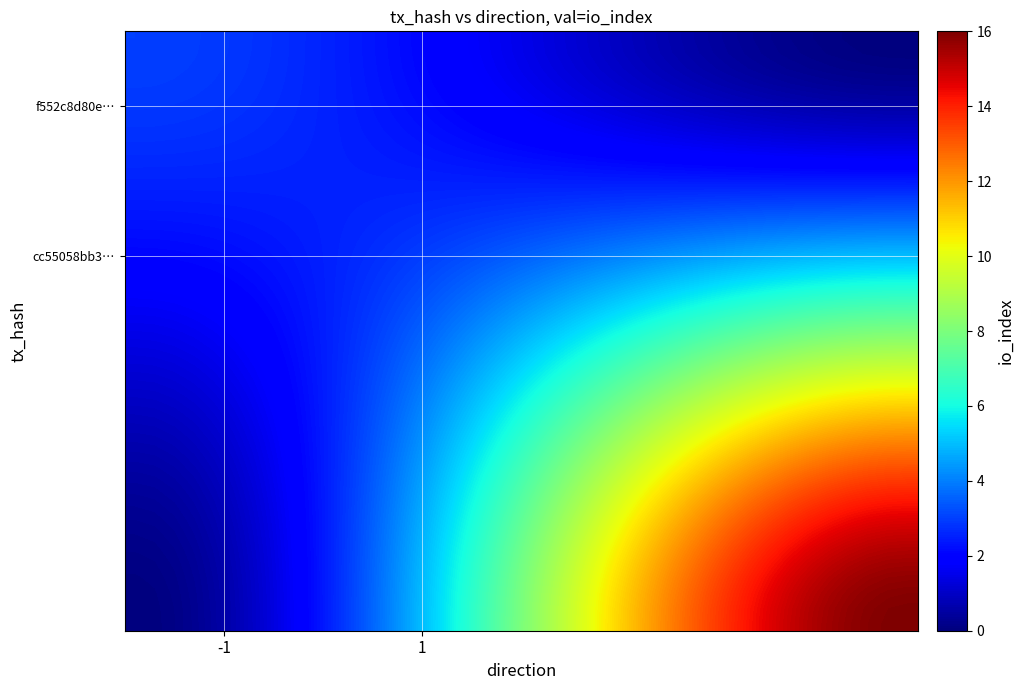

Count the number of categories in the chart.

40